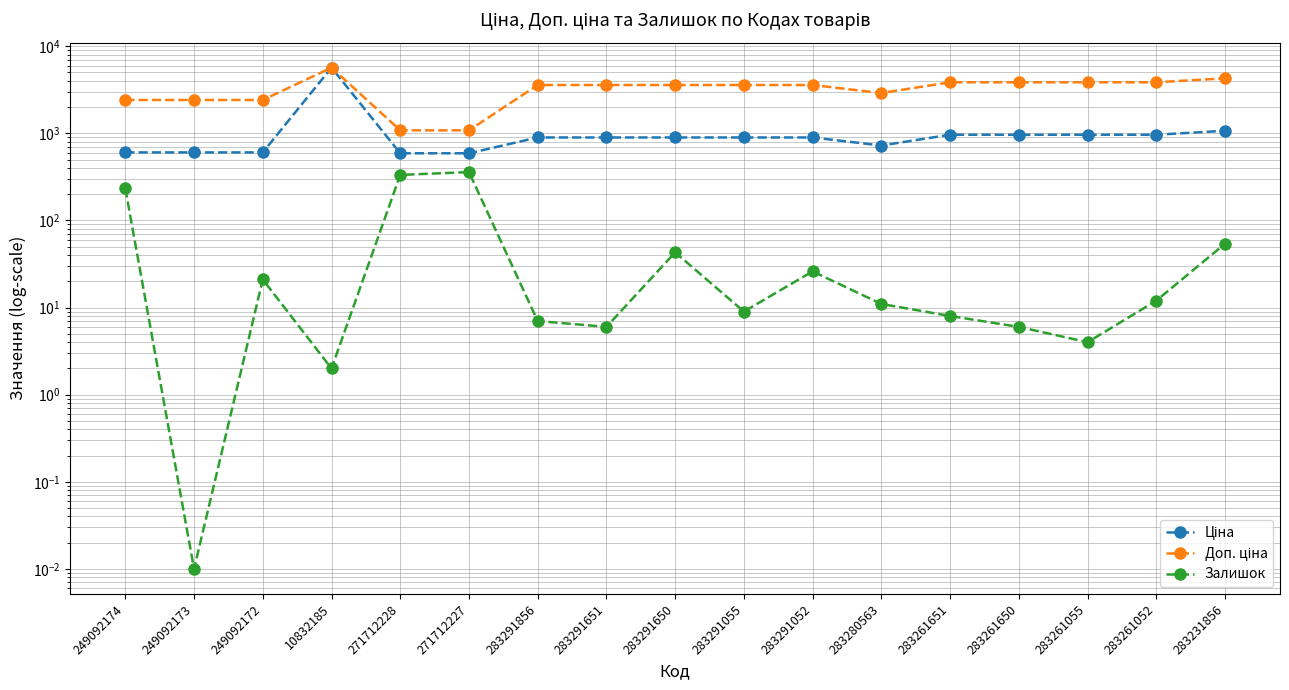

Which category has the lowest value across all series?

249092173